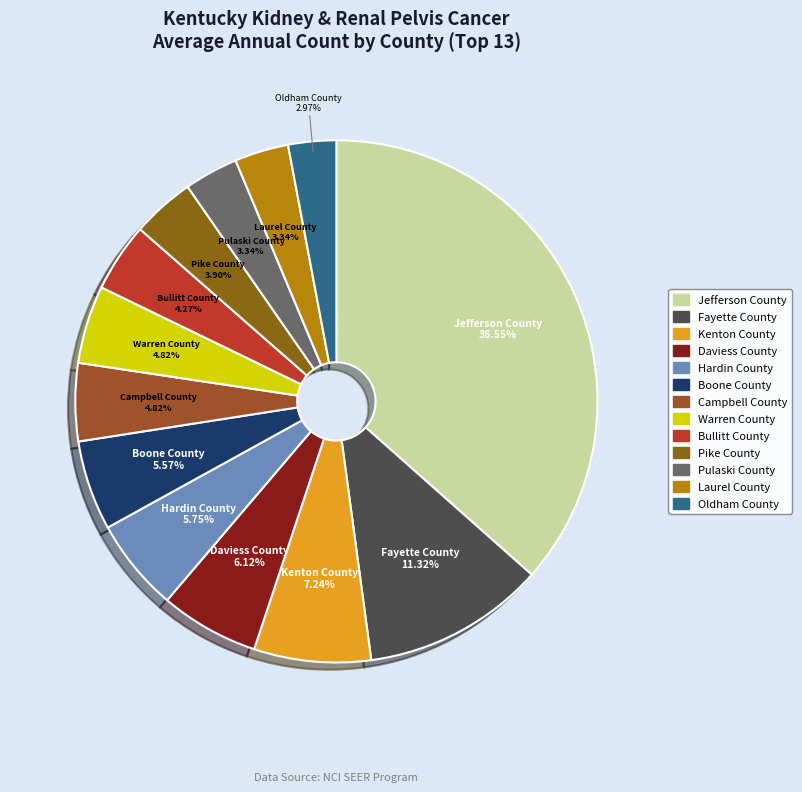

True or false: Kenton County accounts for 7% of the total.

True